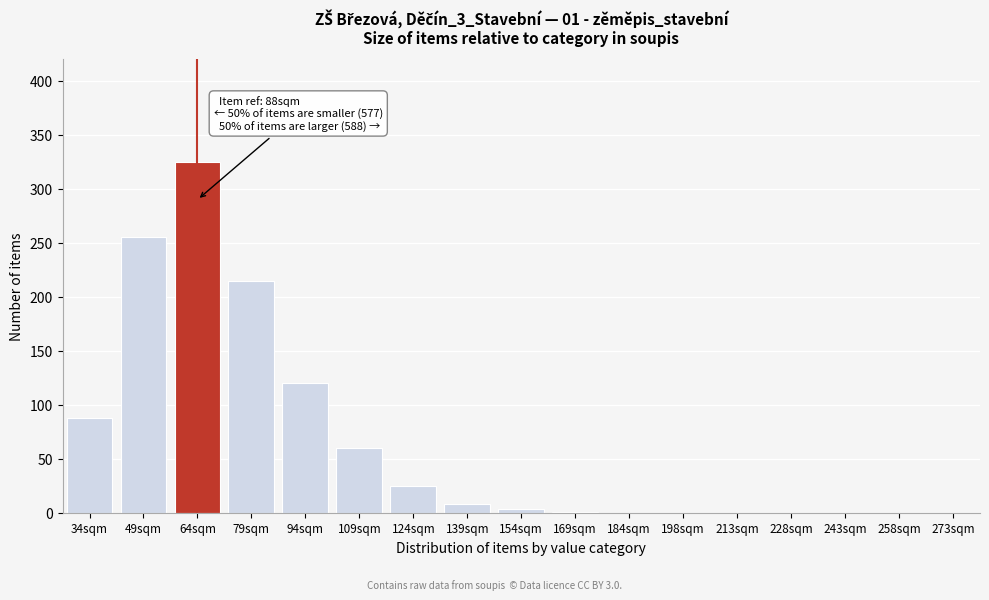

What is the approximate value at 109sqm, to the nearest 50?

50